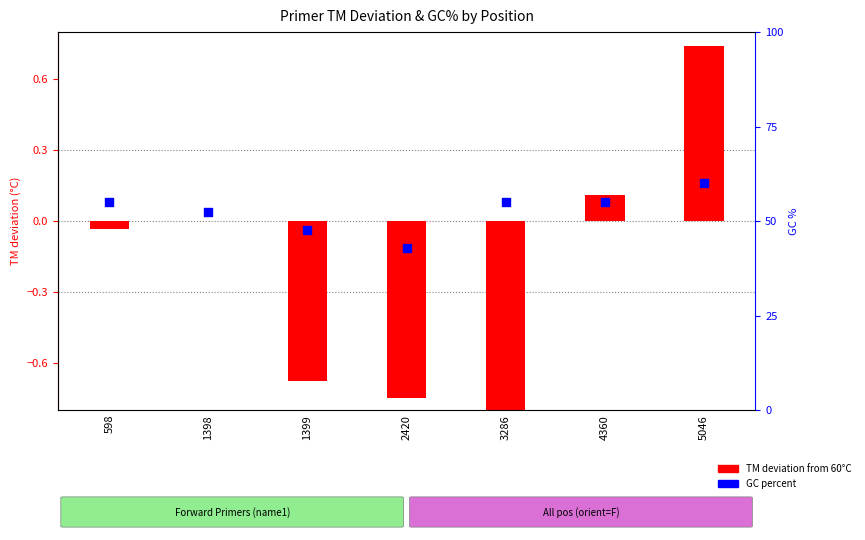

At how many categories does at least one series exceed 37?

7